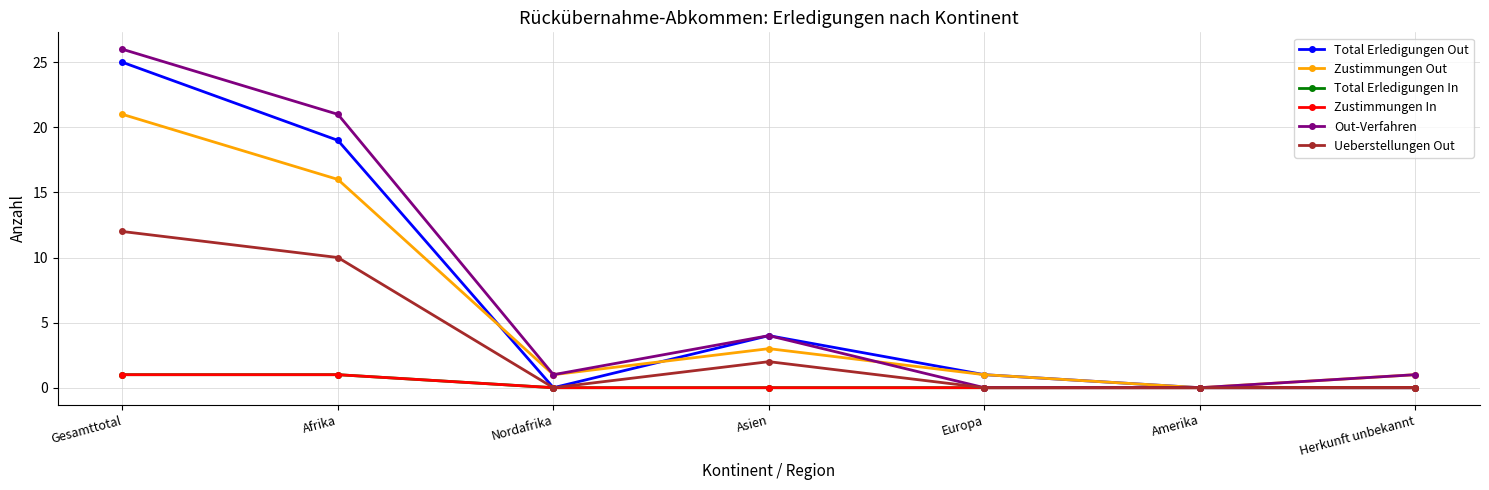

Reading left to right, what are all the values shown in this chart?

Total Erledigungen Out: 25	19	0	4	1	0	0
Zustimmungen Out: 21	16	1	3	1	0	1
Total Erledigungen In: 1	1	0	0	0	0	0
Zustimmungen In: 1	1	0	0	0	0	0
Out-Verfahren: 26	21	1	4	0	0	1
Ueberstellungen Out: 12	10	0	2	0	0	0